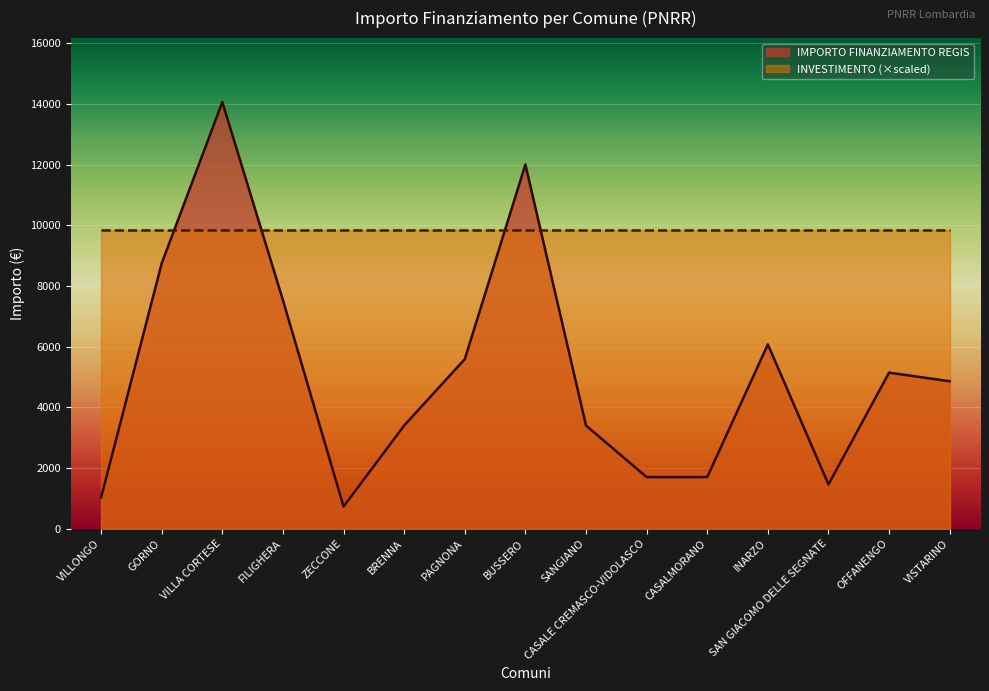

What is the ratio of the value at ZECCONE to the value at GORNO?

0.1